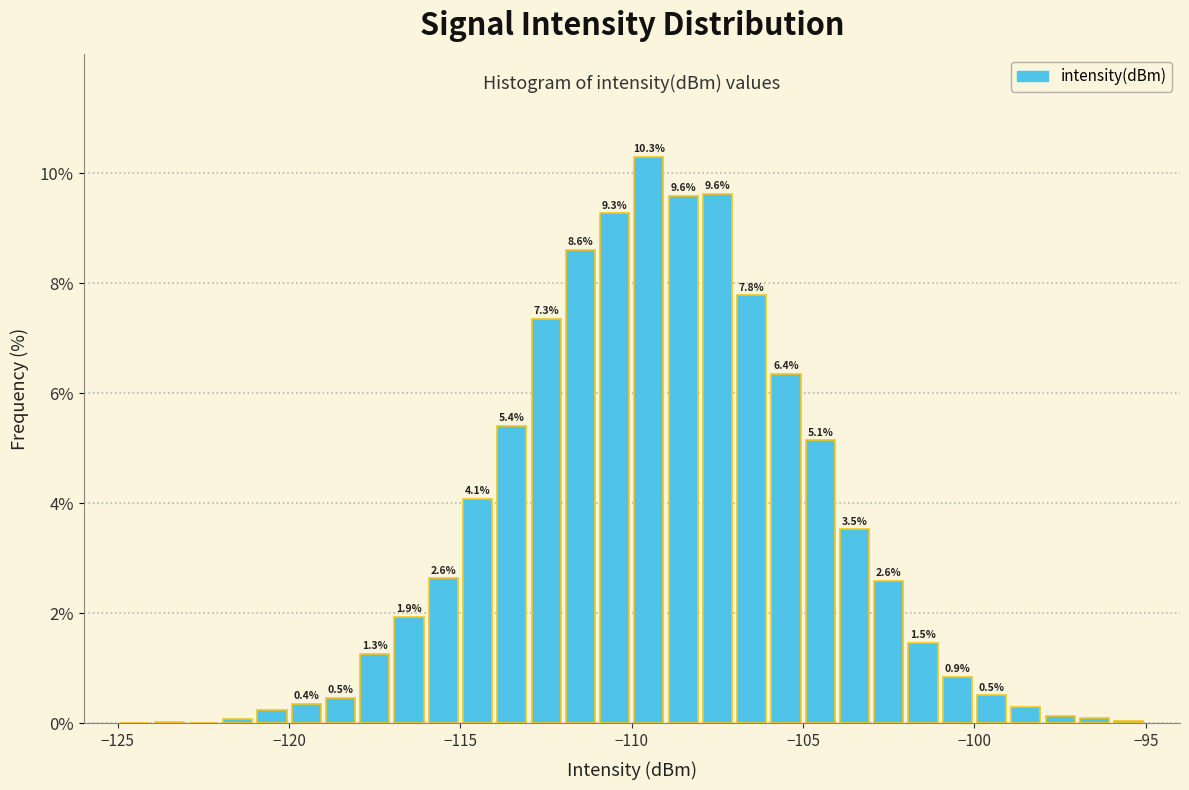

Read against the x-axis, roughly where is the centre of the tallest bar?

-109.5